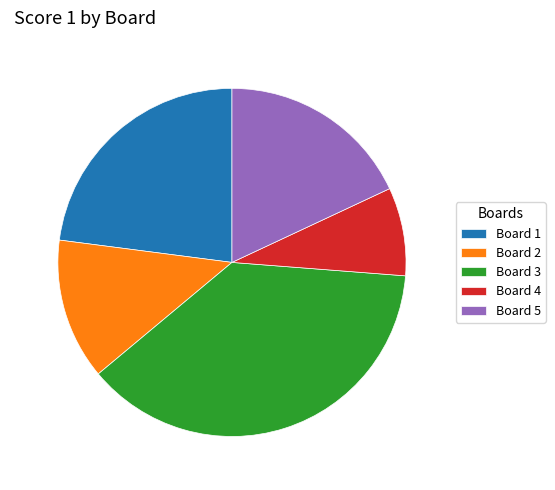

Does any single category account for the majority?

No